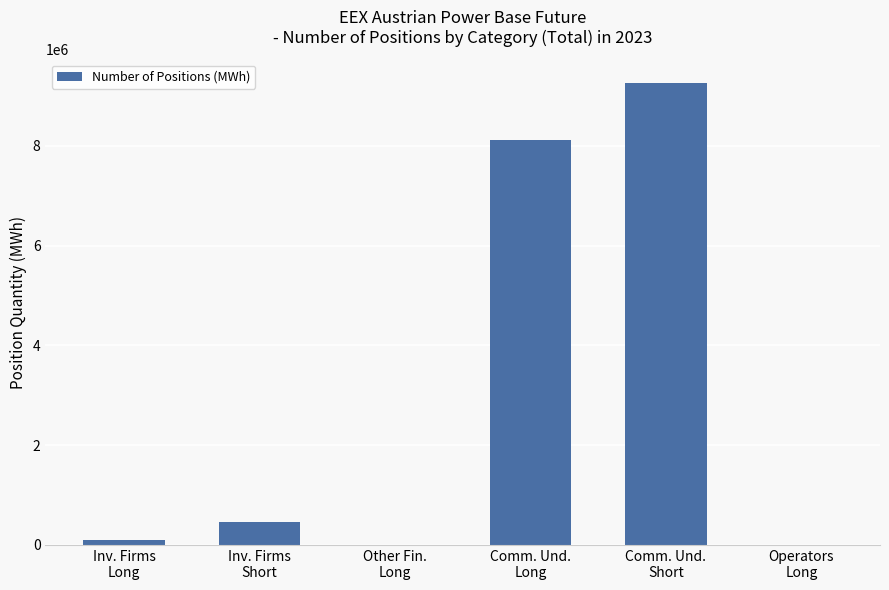

What is the difference between the values at Inv. Firms
Short and Comm. Und.
Short?

8806879